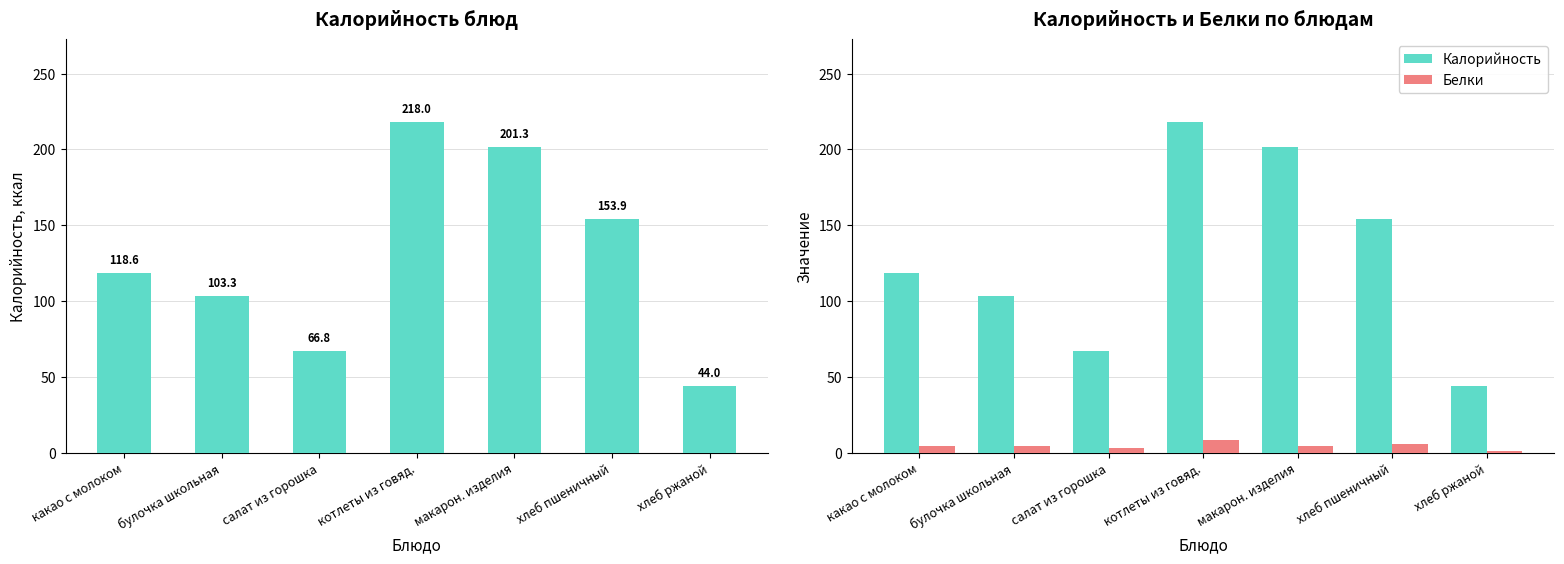

Reading left to right, list all the values displayed in this chart.

Калорийность: 118.6	103.3	66.8	218.0	201.3	153.9	44.0
Белки: 4.2	4.1	2.9	8.5	4.4	5.5	1.0